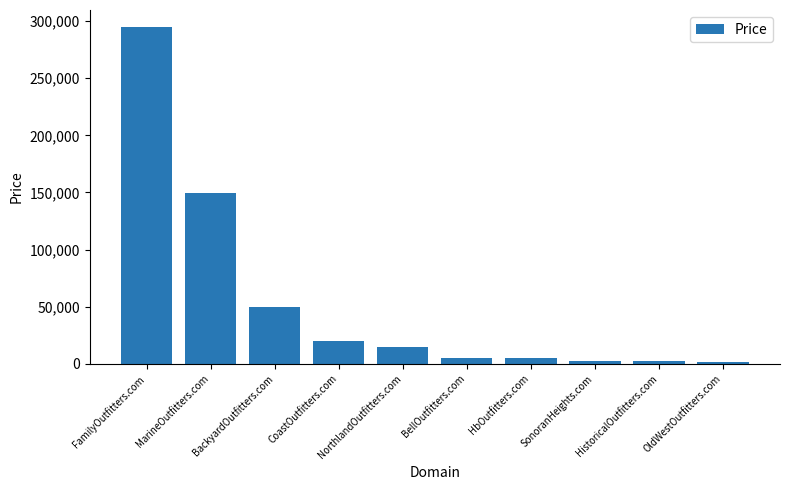

Are the bars horizontal?

No